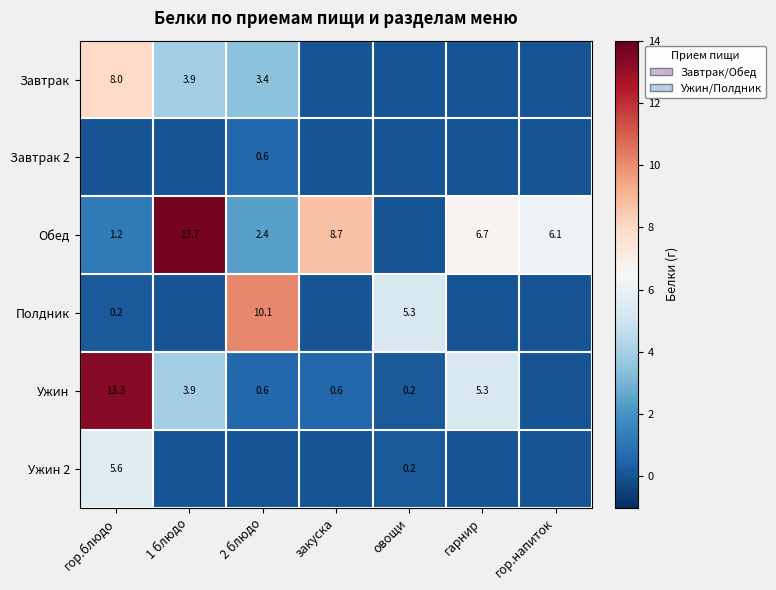

The value of Ужин at 1 блюдо is 5.4. True or false?

False